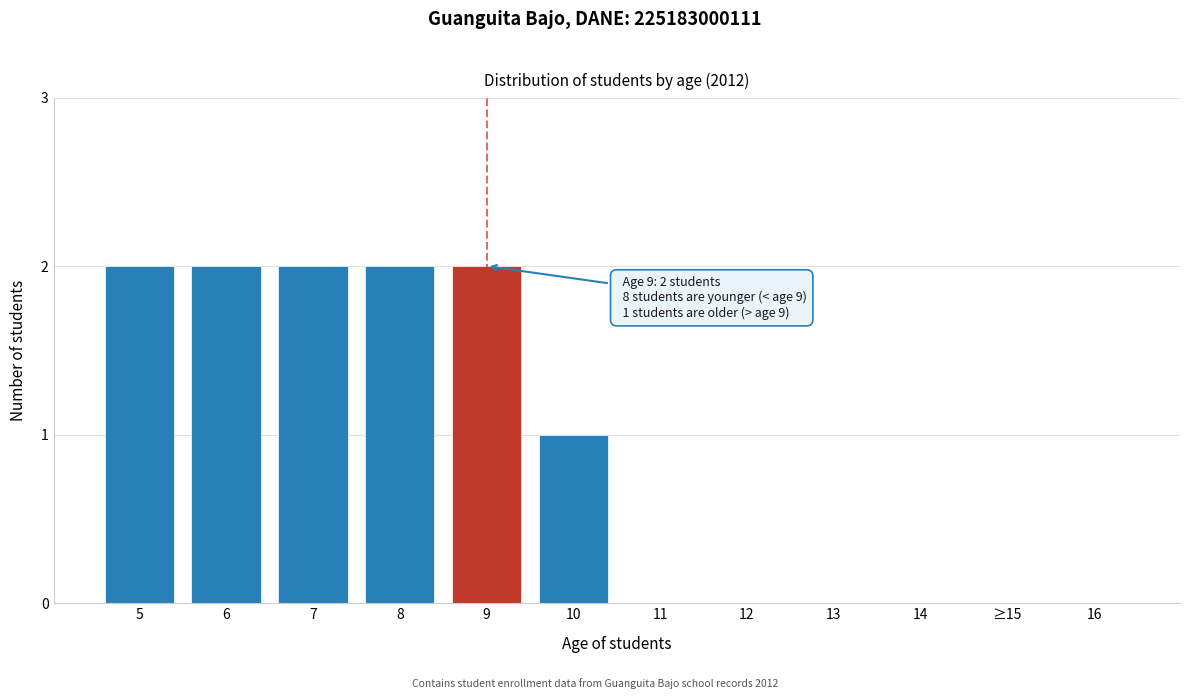

Reading left to right, what are all the values shown in this chart?

5=2	6=2	7=2	8=2	9=2	10=1	11=0	12=0	13=0	14=0	≥15=0	16=0